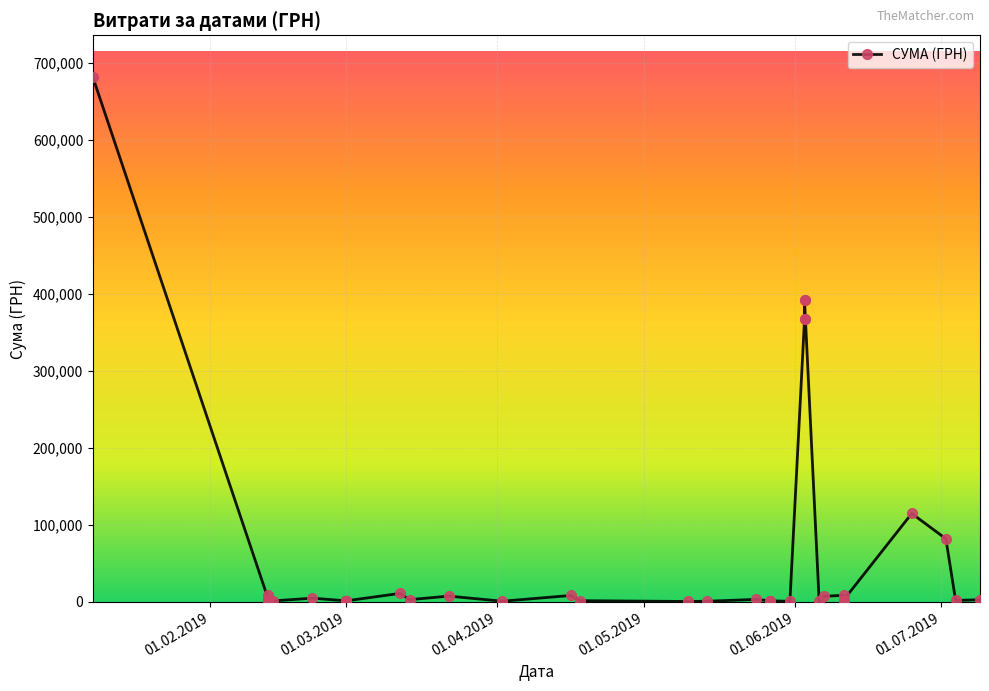

What is the approximate value at 02.07.2019?

81676.7